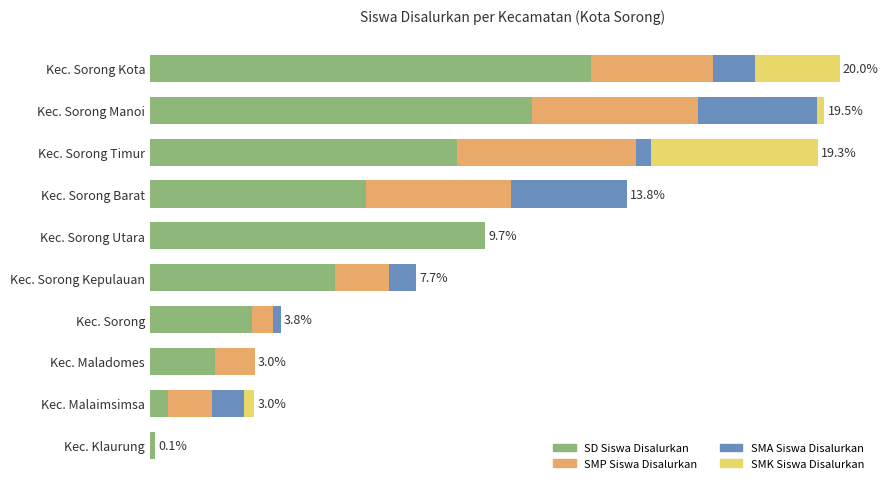

What are all the series names shown in the legend?

SD Siswa Disalurkan, SMP Siswa Disalurkan, SMA Siswa Disalurkan, SMK Siswa Disalurkan